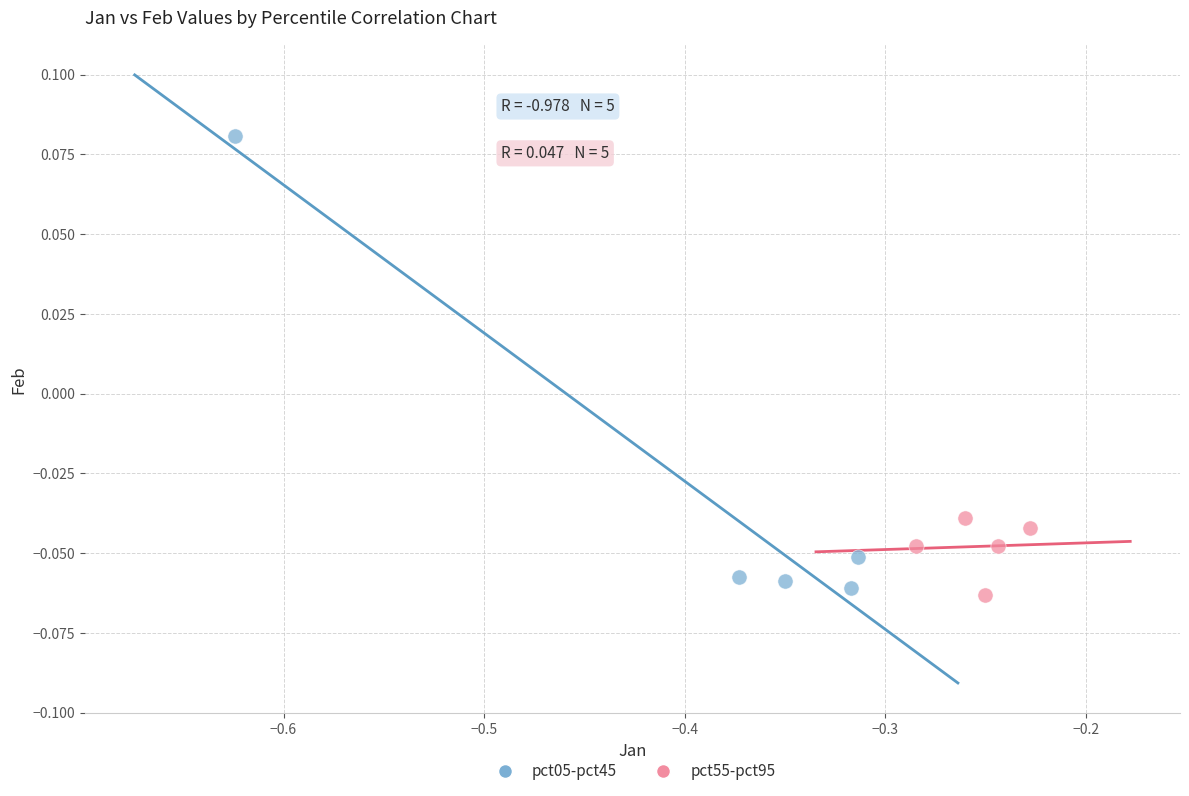

Which series has the widest spread of Y values?

pct05-pct45